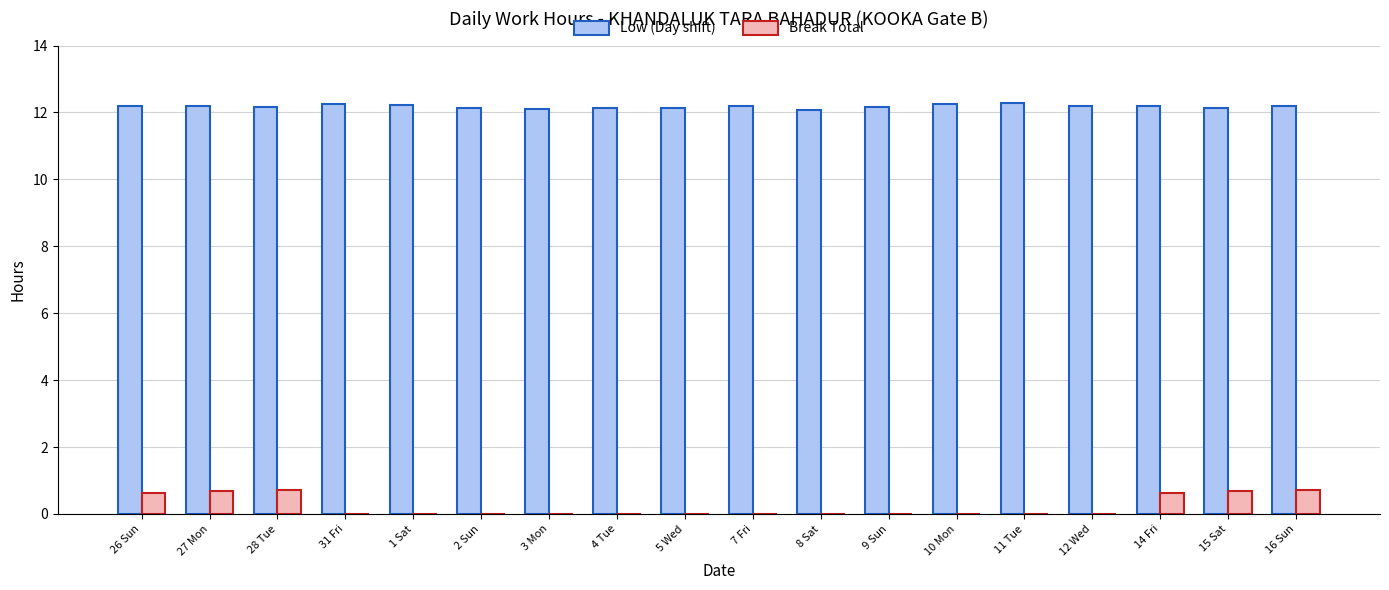

Which series has the largest total across all categories?

Low (Day shift)